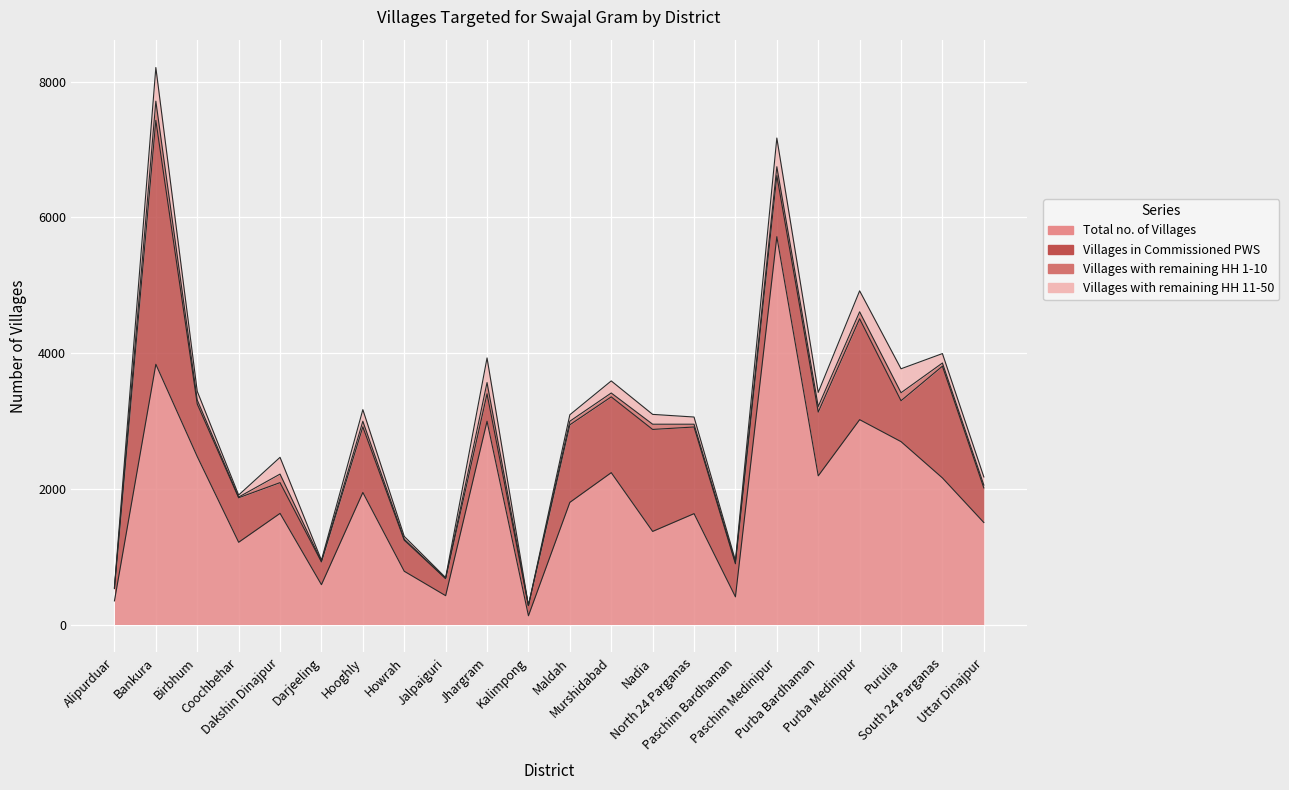

True or false: Villages with remaining HH 11-50 and Villages in Commissioned PWS cross at least once.

False